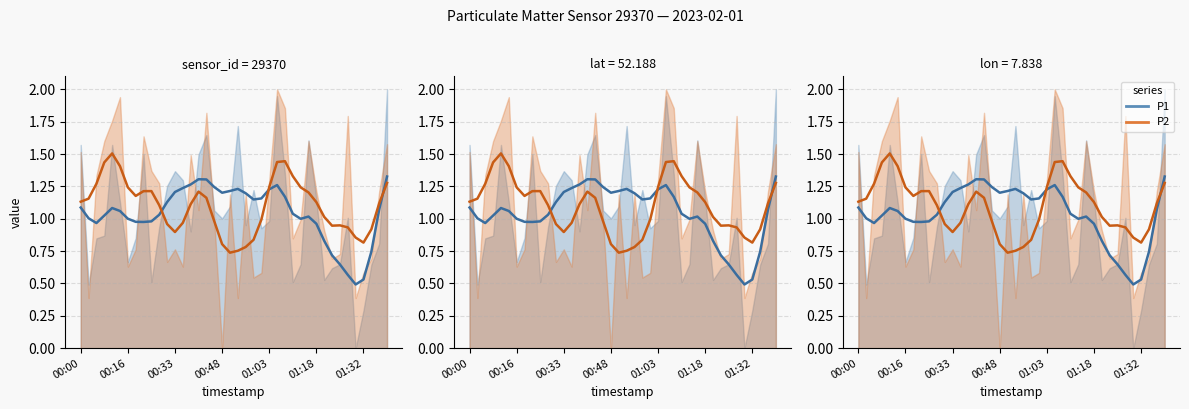

Rank the series by their maximum value, from highest to lowest.

P2 (smooth), P1 (smooth)